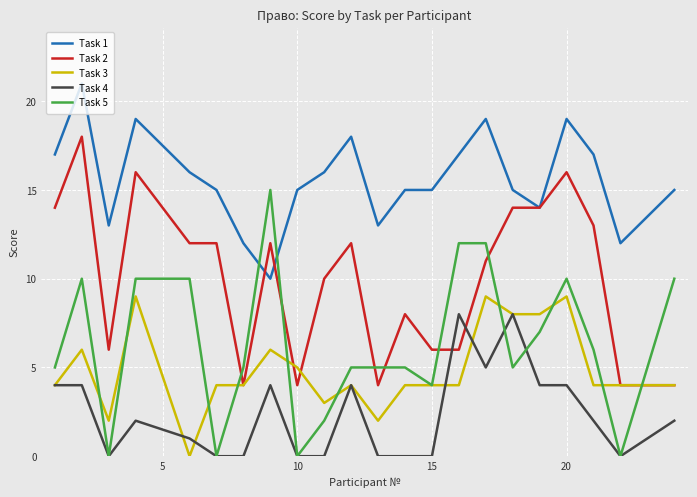

Which series has the widest spread of values?

Task 5